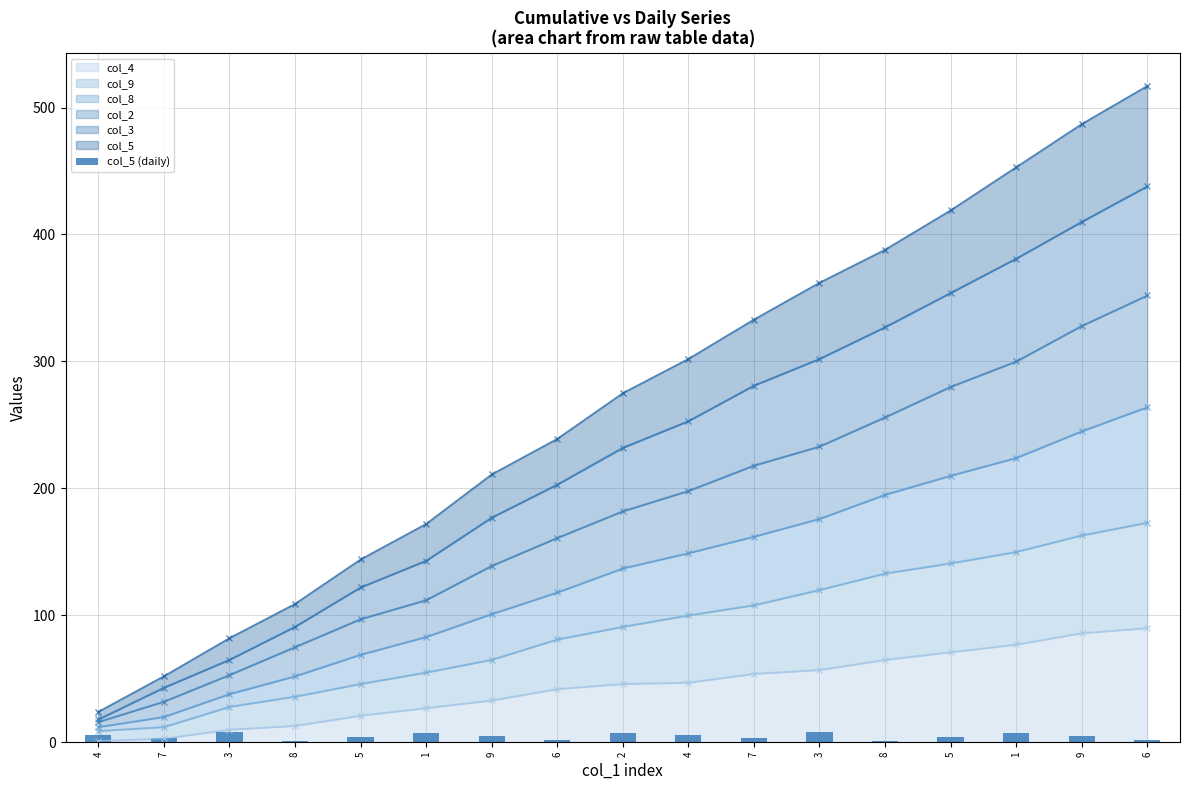

Approximately how many times larger is the value at 5 compared to 6?

2.0